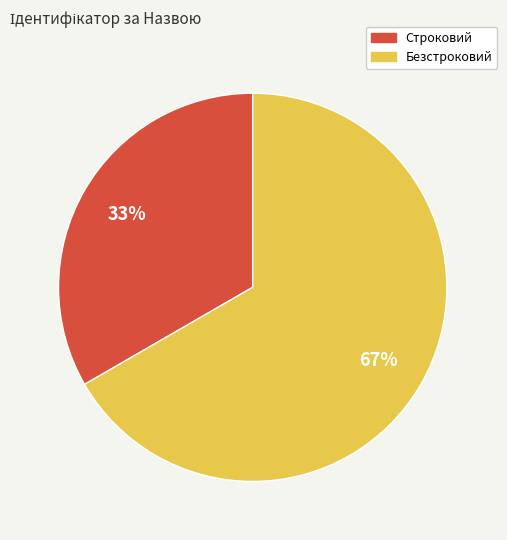

To the nearest percent, what is the average slice percentage?

50%